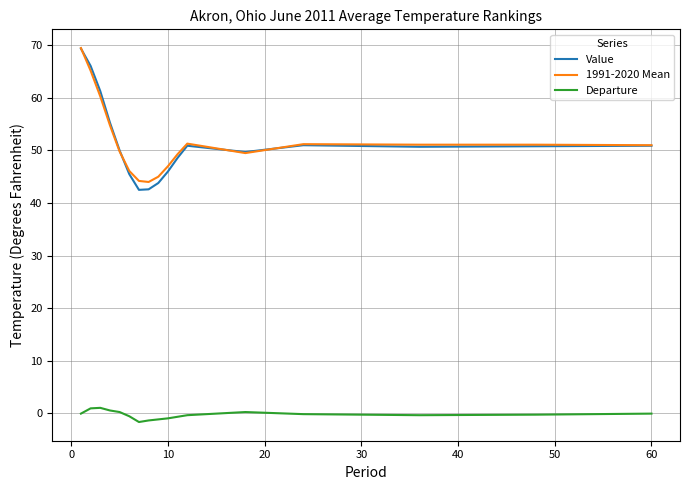

True or false: Departure and 1991-2020 Mean cross at least once.

False